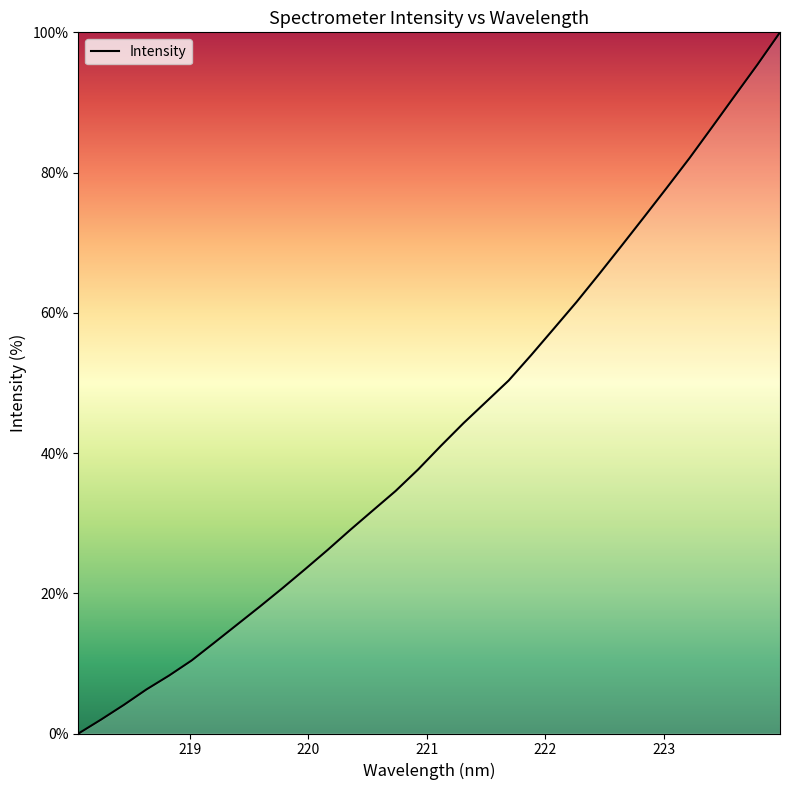

What is the greatest value displayed?

100.0